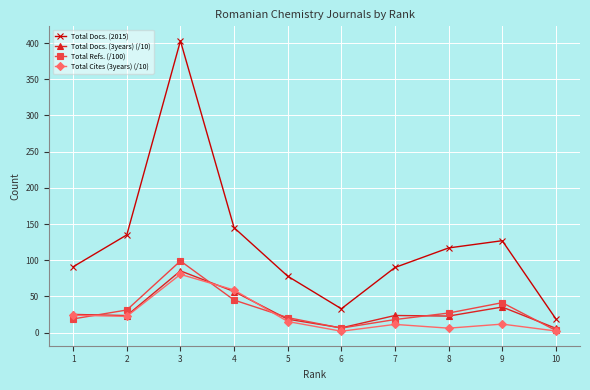

What is the value of the Total Refs. (/100) point at the 2nd from the left?

31.3